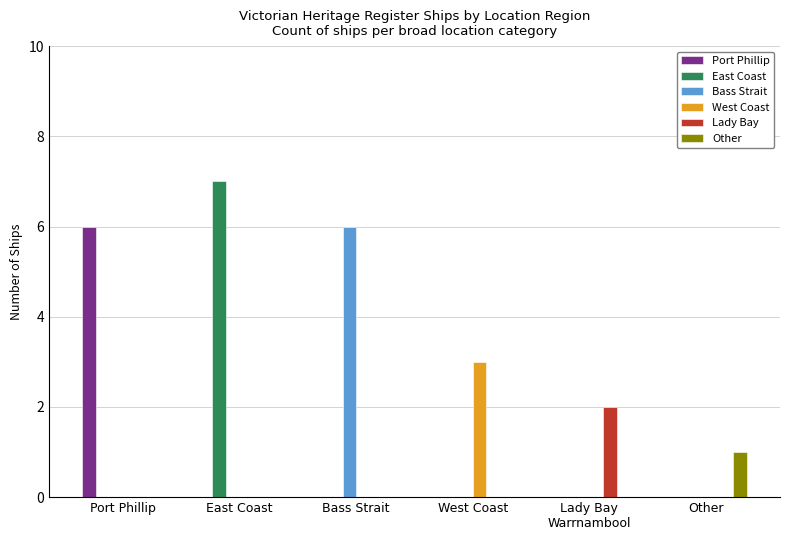

How many categories are shown in the chart?

6